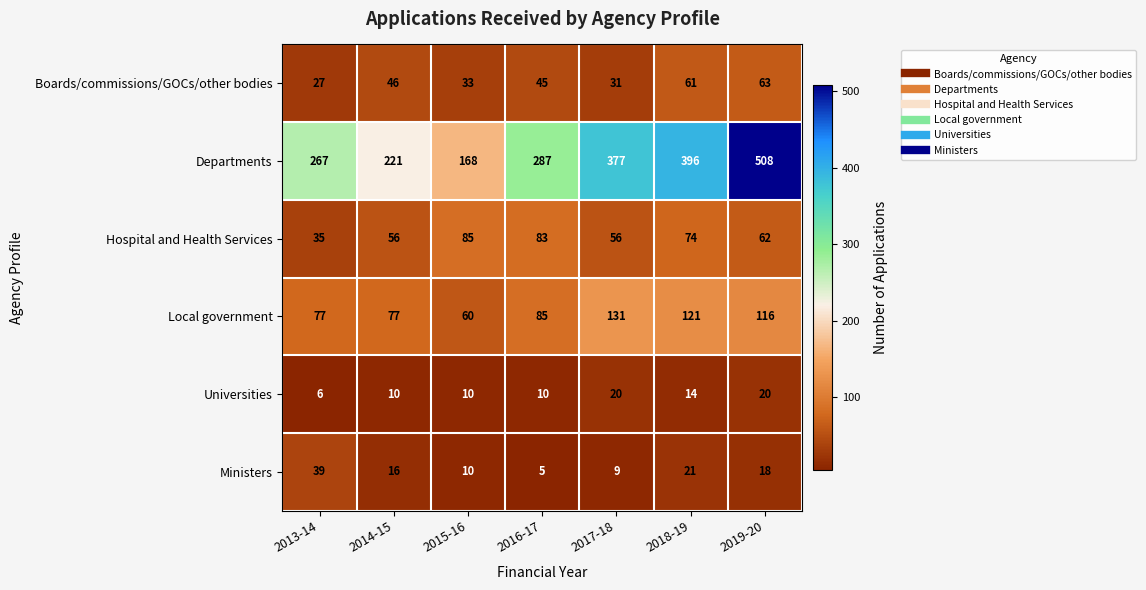

At how many categories does at least one series exceed 158?

7